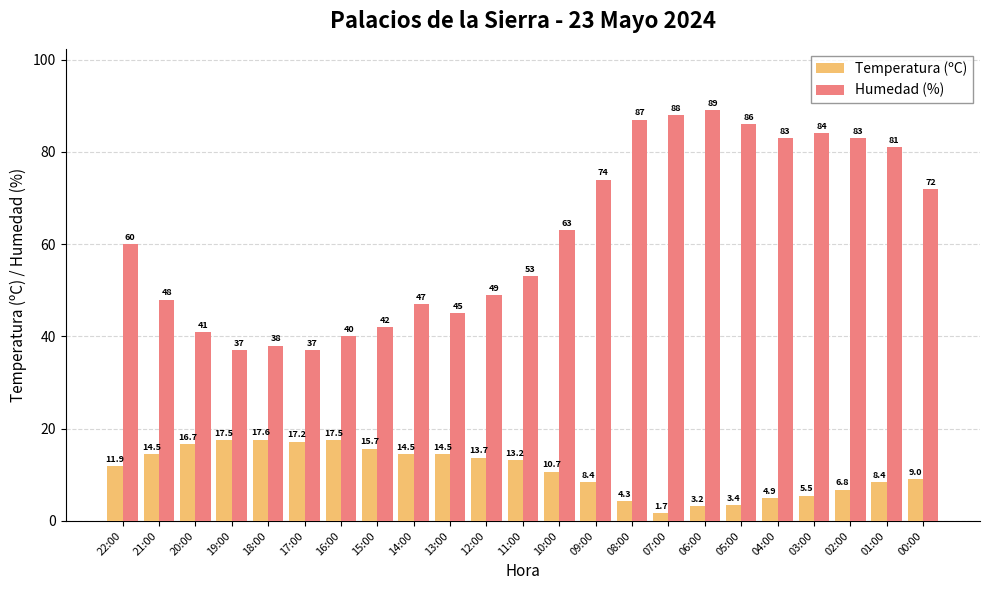

Read the Temperatura (ºC) value at 16:00.

17.5